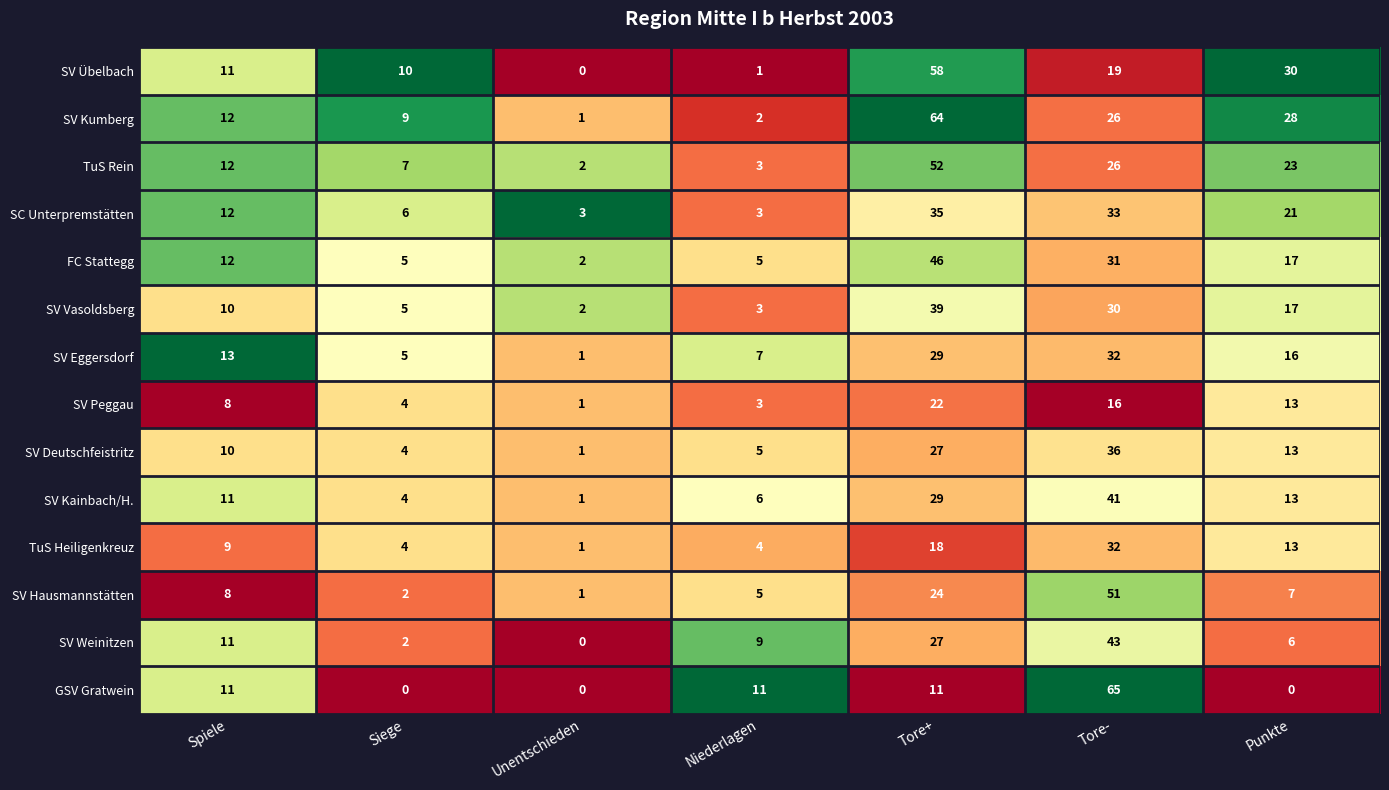

Is it true that SV Weinitzen equals 11 at Spiele?

True